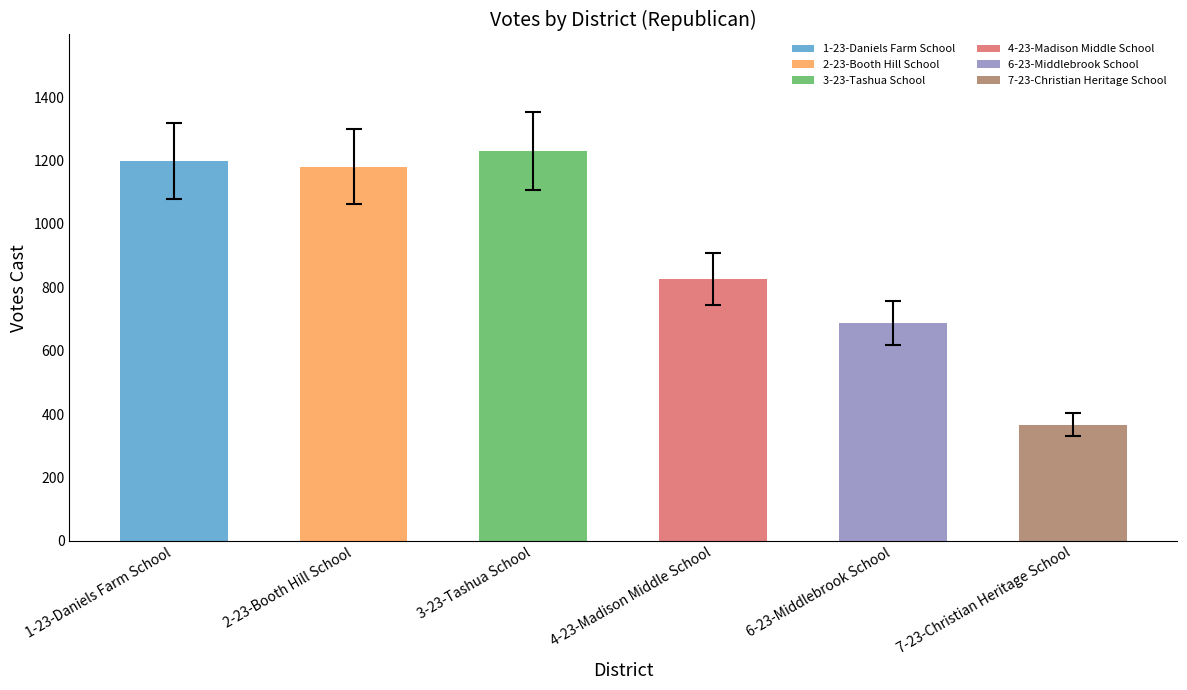

How many data points does each series have?

6